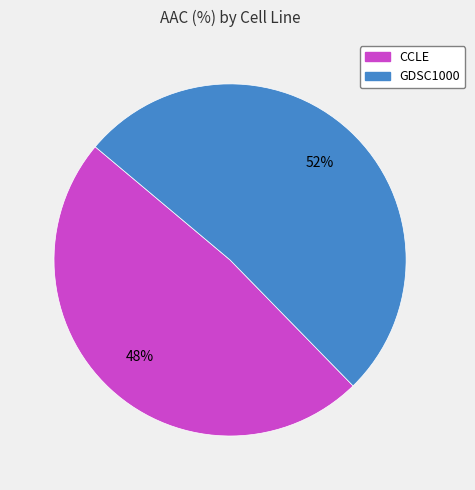

To the nearest percent, what is the combined percentage of GDSC1000 and CCLE?

100%